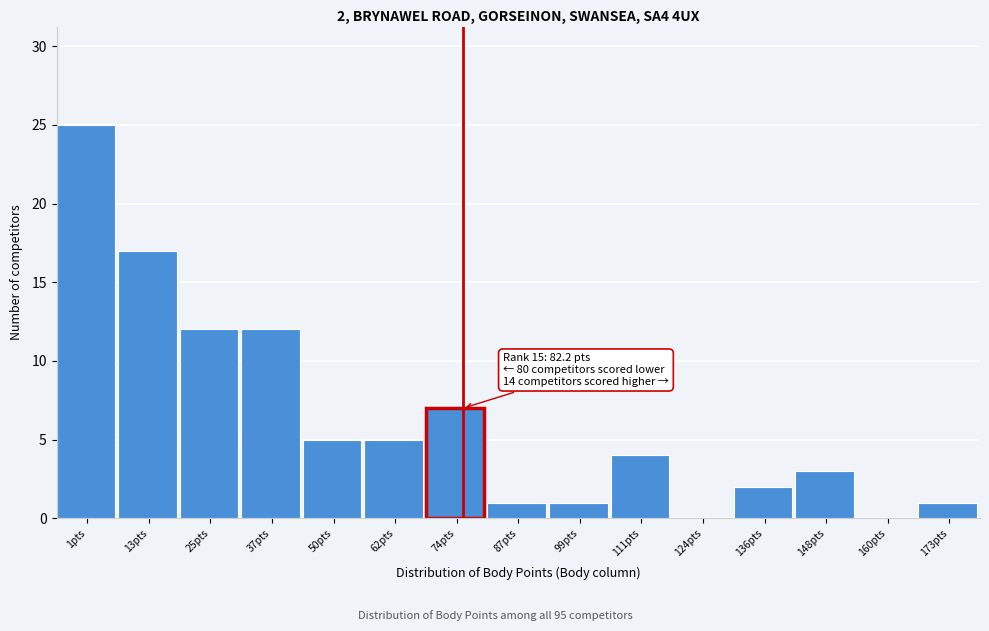

Reading left to right, what are all the values shown in this chart?

1pts=25	13pts=17	25pts=12	37pts=12	50pts=5	62pts=5	74pts=7	87pts=1	99pts=1	111pts=4	124pts=0	136pts=2	148pts=3	160pts=0	173pts=1